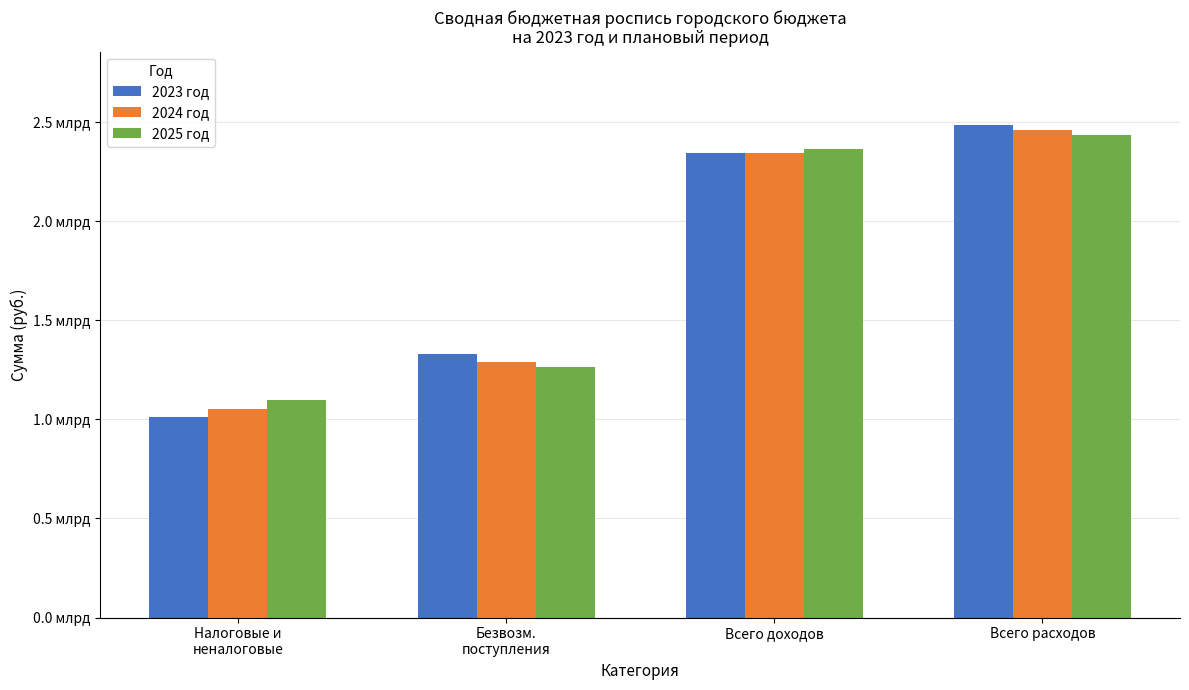

Which category has the highest value in the 2024 год series?

Всего расходов